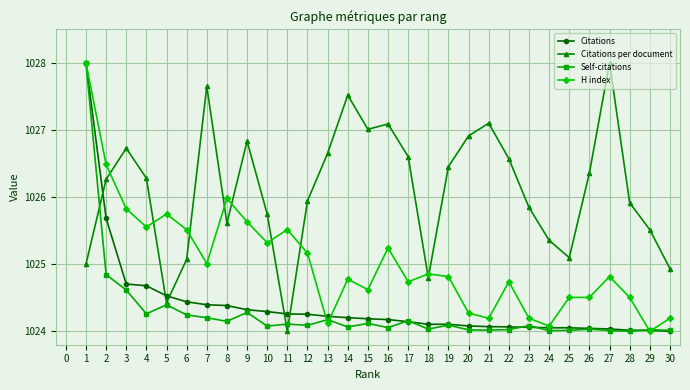

What is the sum of all H index values?

30750.9